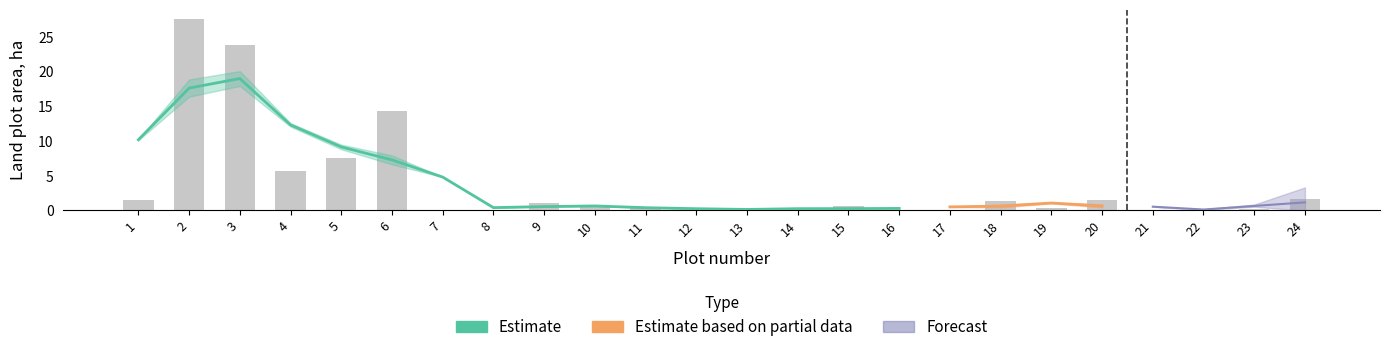

What is the total value across all series at 19?

1.1